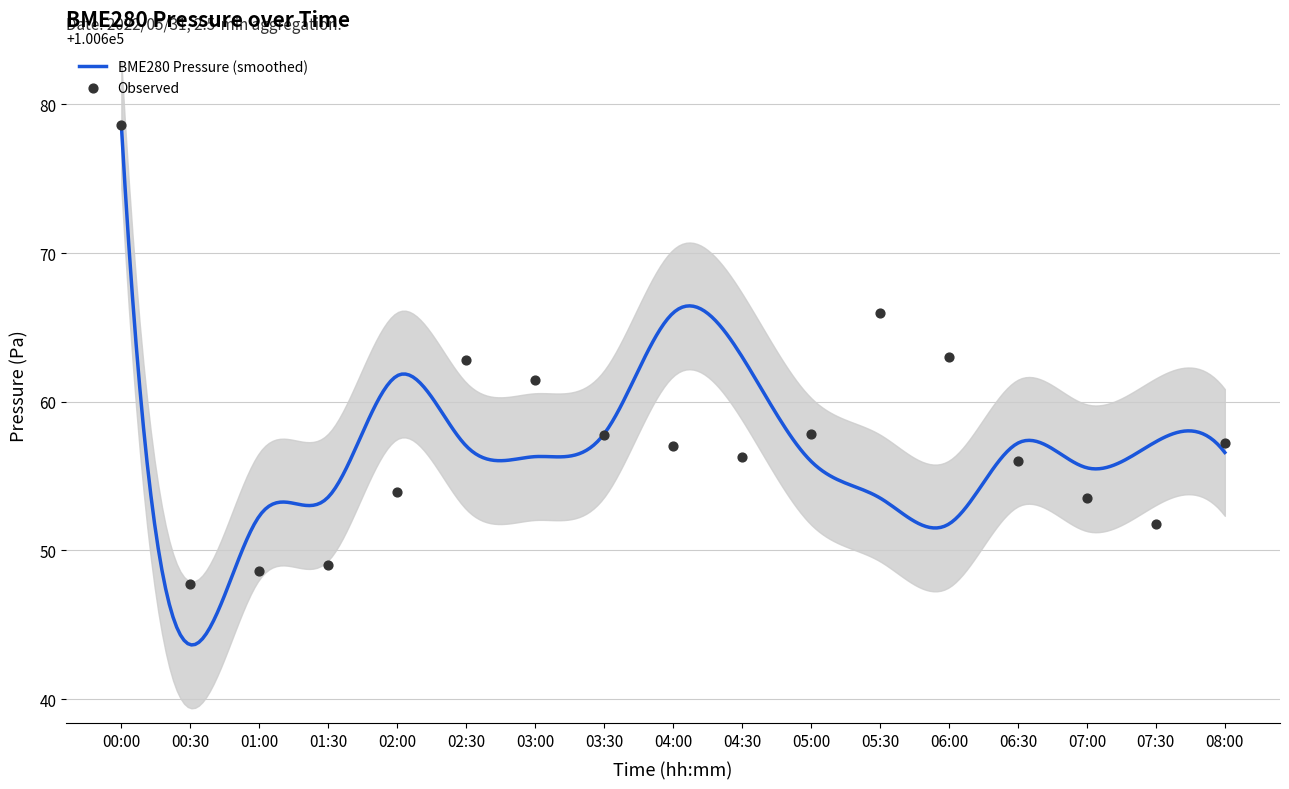

Which has a higher value, 02:30 or 07:30?

07:30